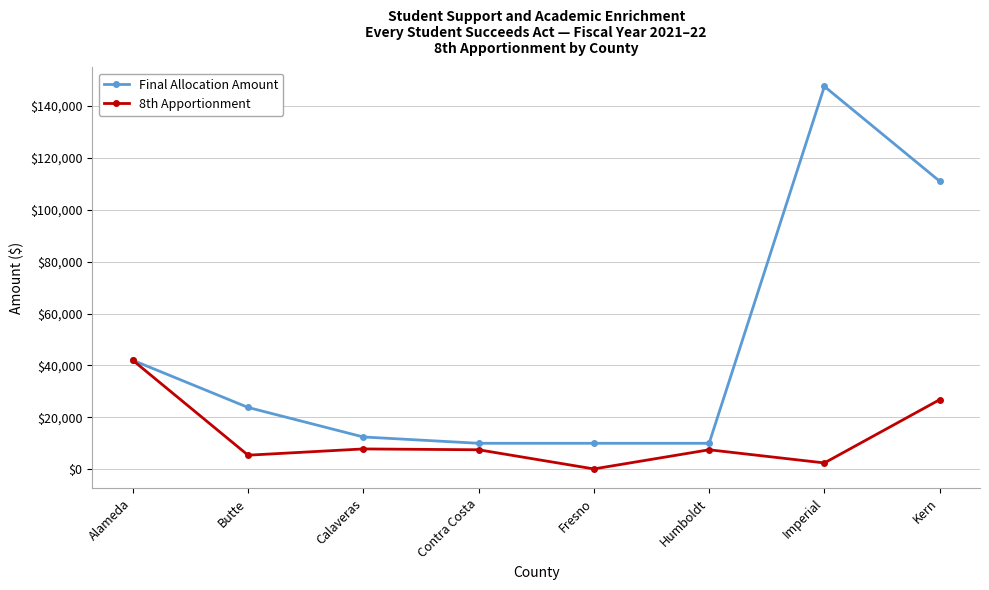

What is the minimum value for 8th Apportionment?

120